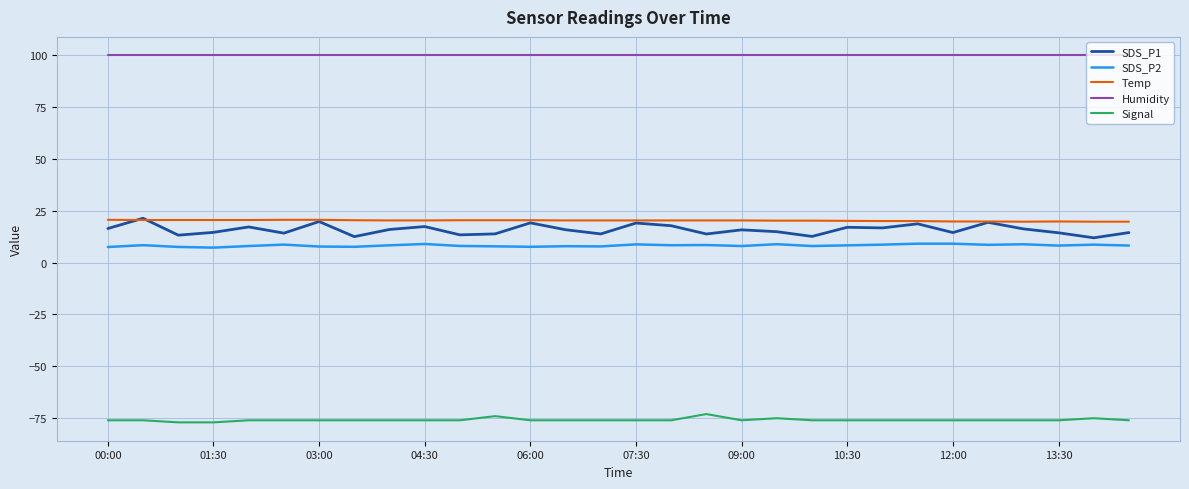

What is the difference between the second highest and minimum values in the SDS_P2 series?

1.9